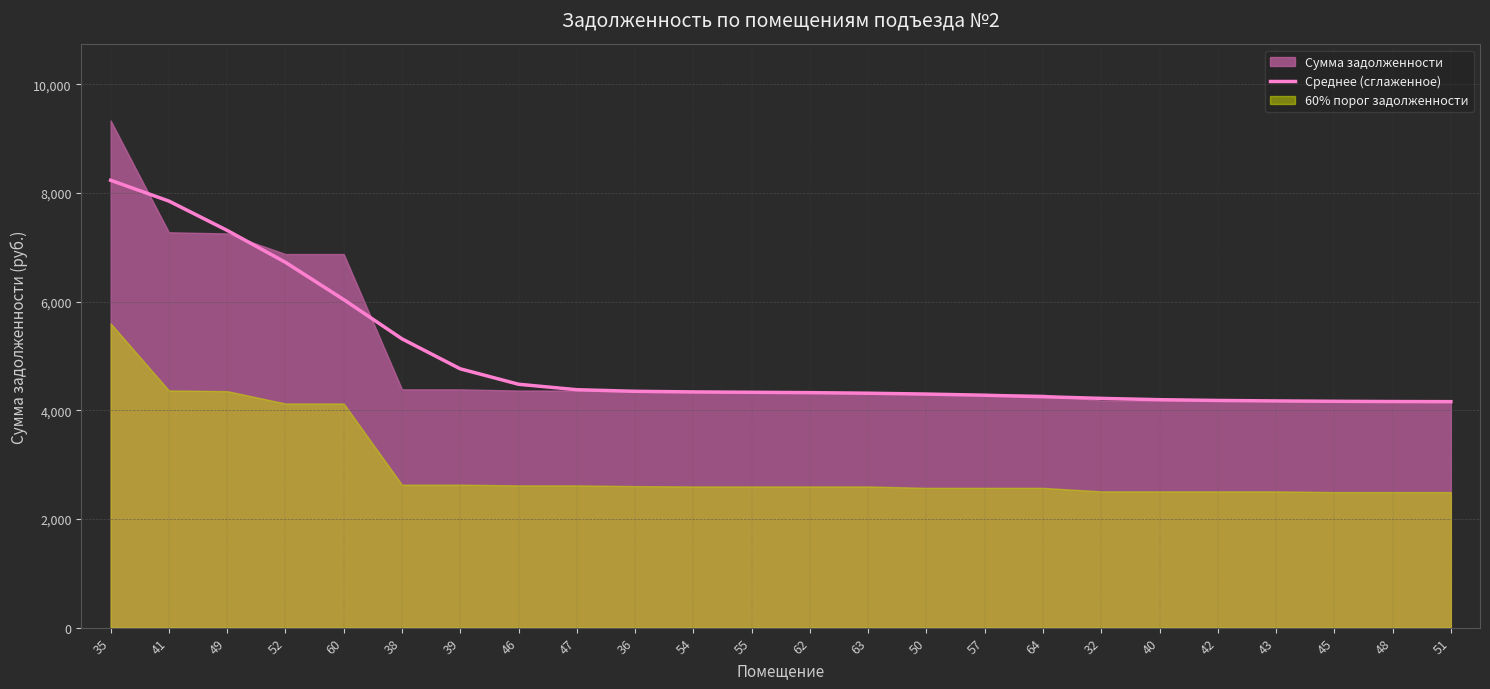

List the labels in order of value, smallest first.

51, 48, 45, 43, 42, 40, 32, 64, 57, 50, 63, 62, 55, 54, 36, 47, 46, 39, 38, 60, 52, 49, 41, 35